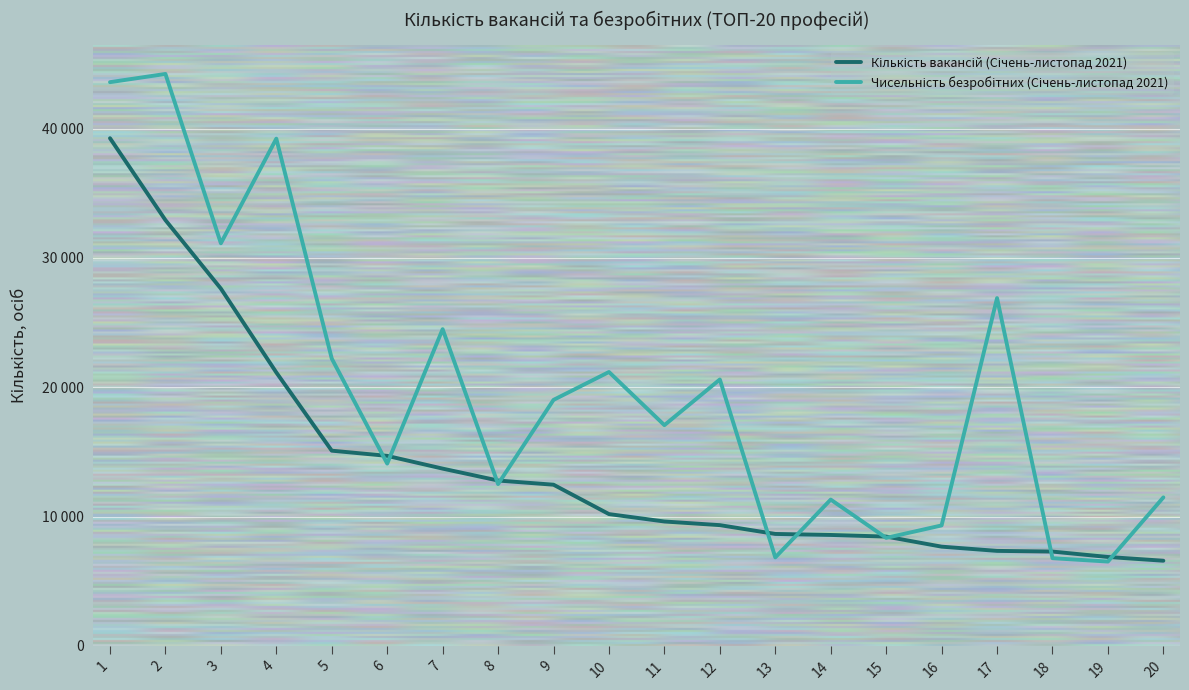

Is this an area chart (filled region under the line)?

No